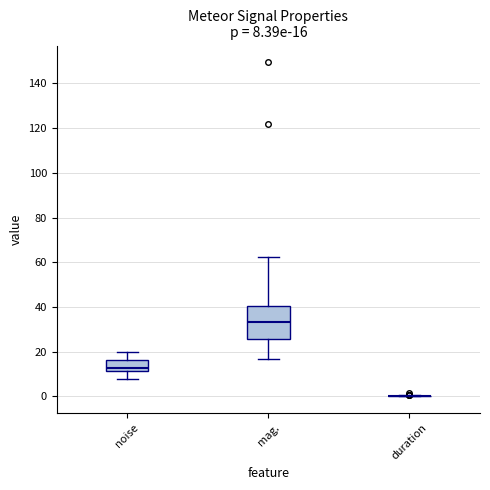

Which box is the tallest, from its lower edge to its upper edge?

mag.